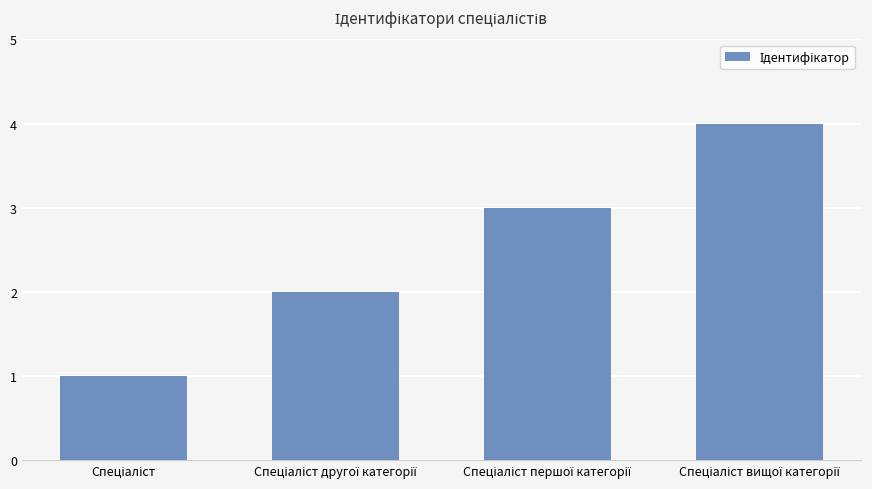

What is the greatest value displayed?

4